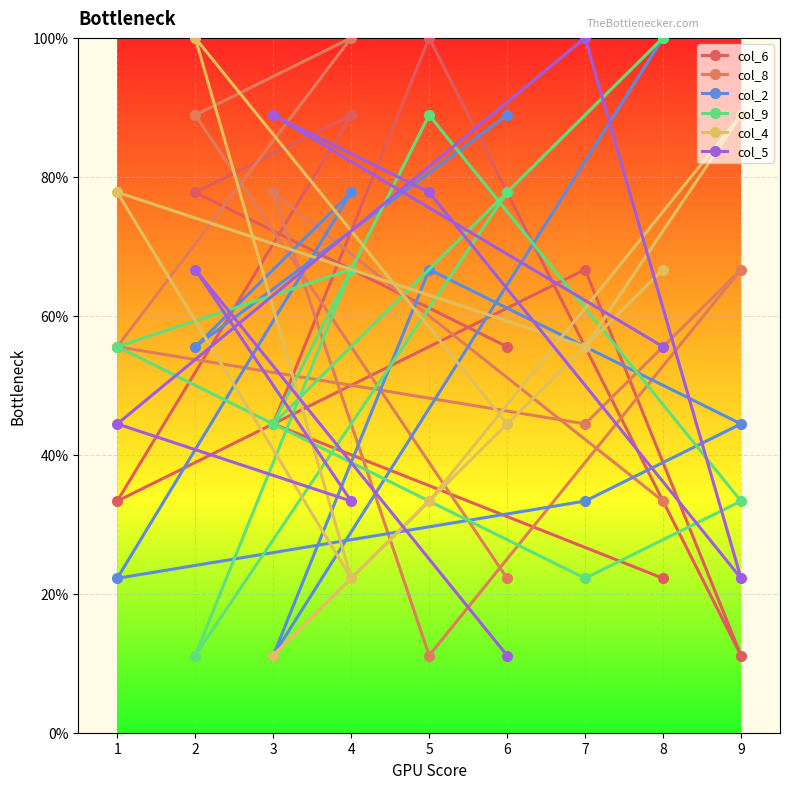

True or false: col_8 has more than 1 points higher than both neighbors.

True